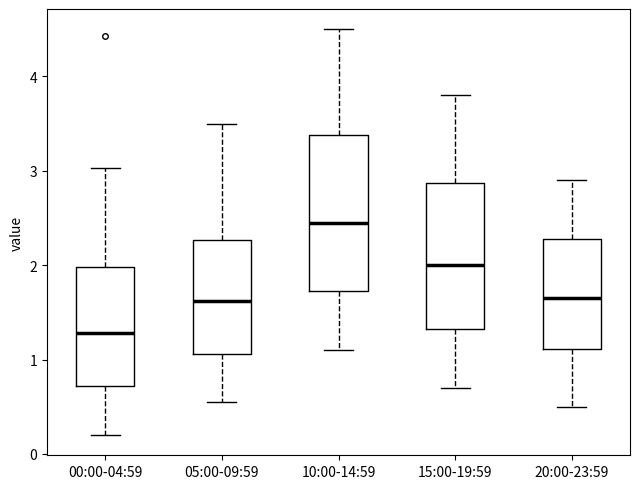

Which box has the lowest median line?

00:00-04:59